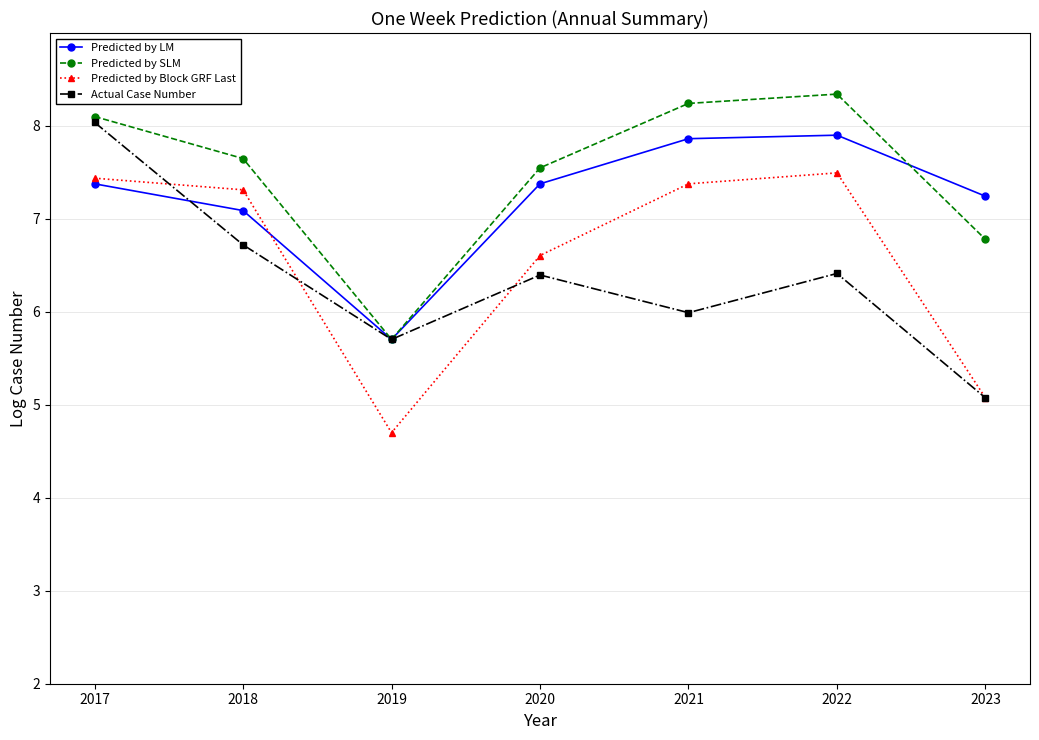

True or false: Predicted by SLM and Predicted by Block GRF Last intersect in this chart.

False